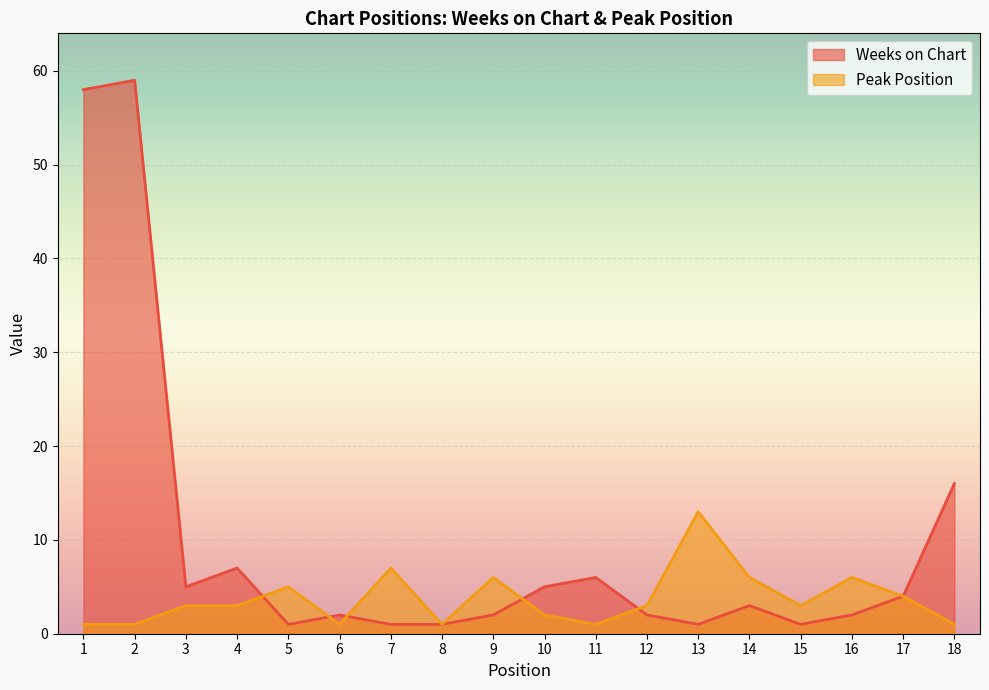

How many lines are shown in the chart?

2